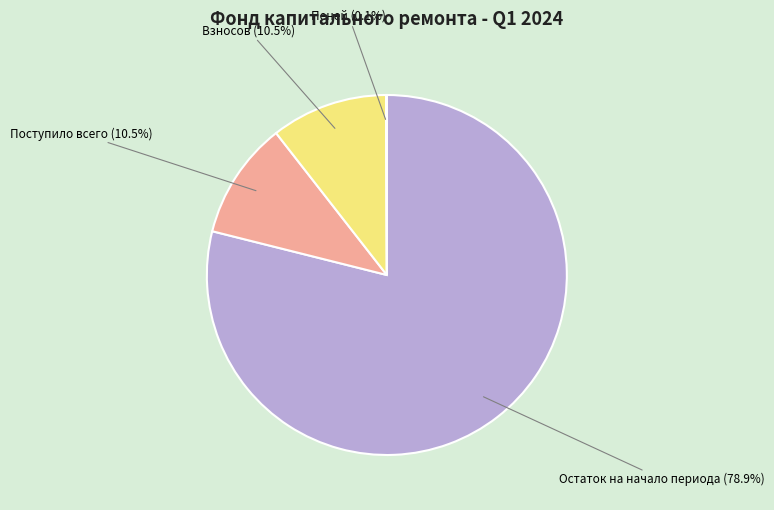

Is there a majority slice in this chart?

Yes